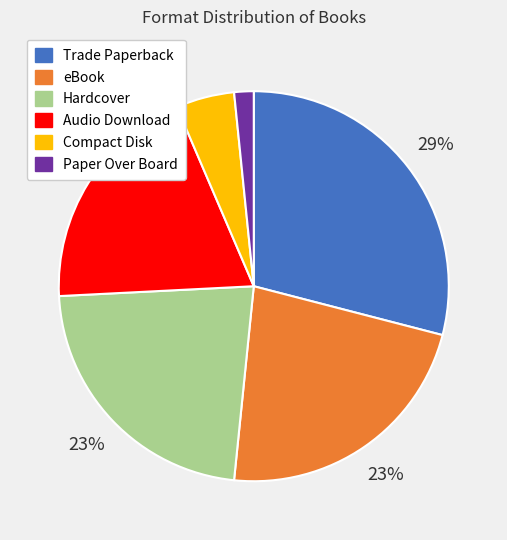

True or false: Hardcover accounts for 29% of the total.

False